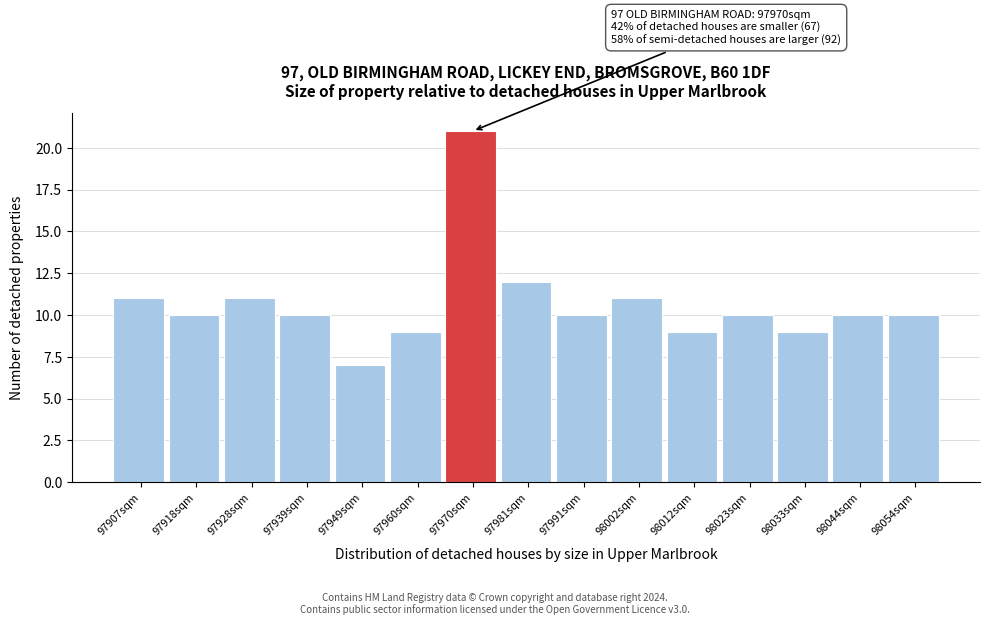

Over which range of the x-axis is the bar tallest?

97965.0 to 97975.5